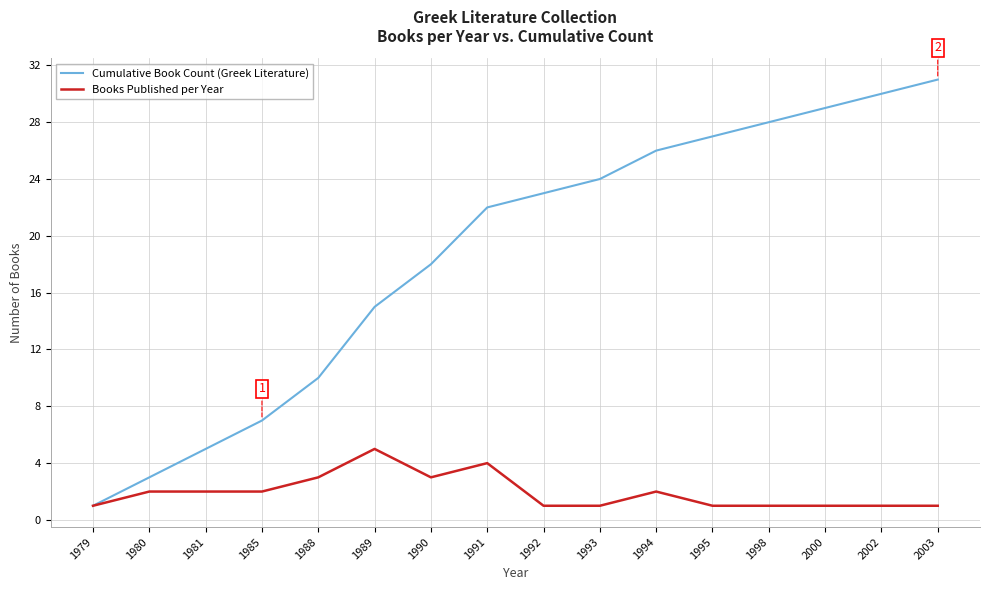

Count the number of categories in the chart.

16